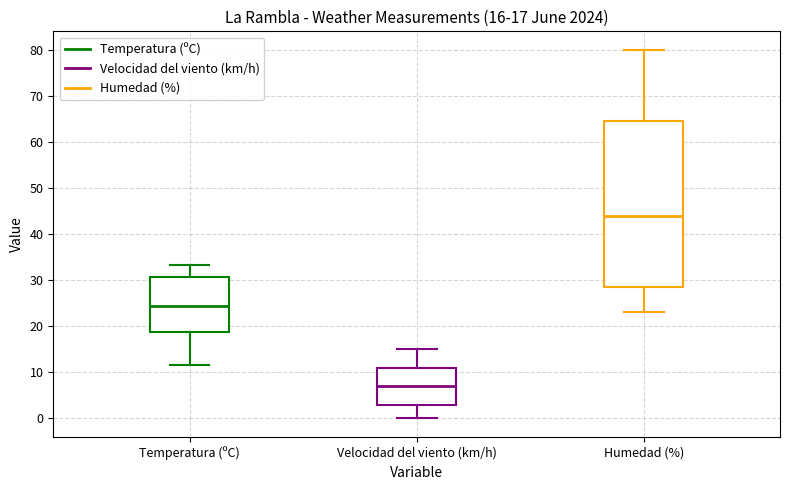

Which box has the highest median line?

Humedad (%)